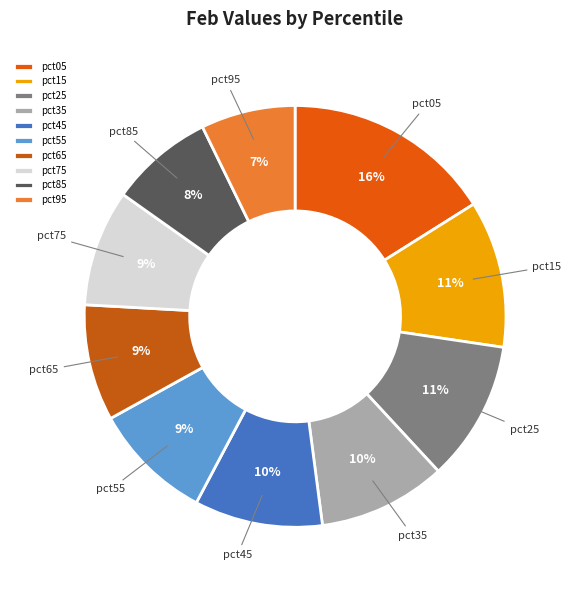

True or false: pct25 accounts for 1% of the total.

False